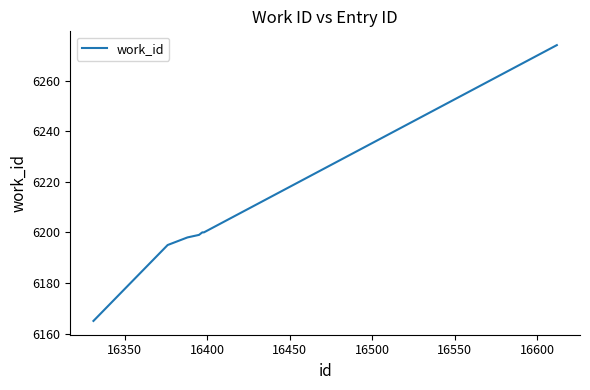

Does the chart display data point markers on the line(s)?

No